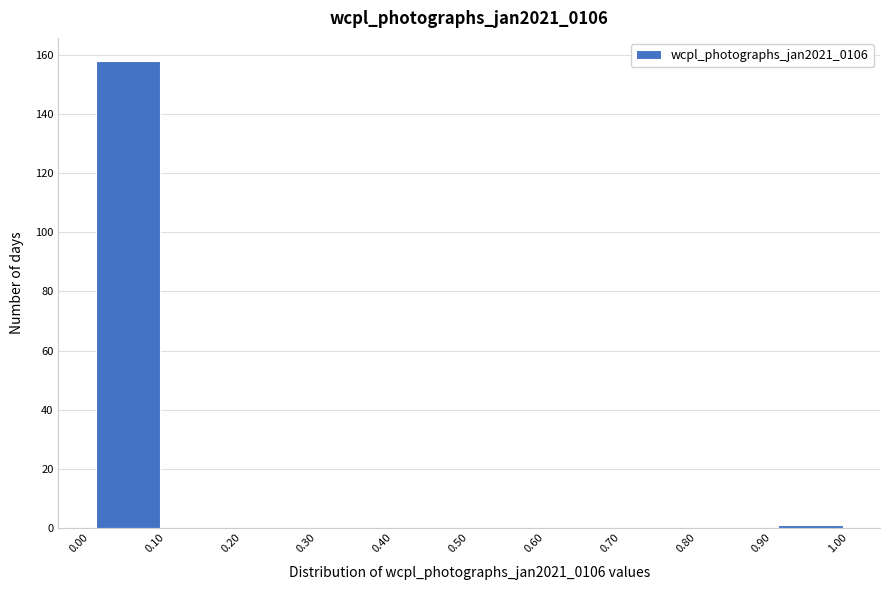

Reading left to right, transcribe this chart: for each bar, give the range it covers on the x-axis and its height. The values are not printed on the chart, so give them approximately, as read against the axis.

0.00 to 0.10: 158
0.10 to 0.20: 0
0.20 to 0.30: 0
0.30 to 0.40: 0
0.40 to 0.50: 0
0.50 to 0.60: 0
0.60 to 0.70: 0
0.70 to 0.80: 0
0.80 to 0.90: 0
0.90 to 1.00: under 2